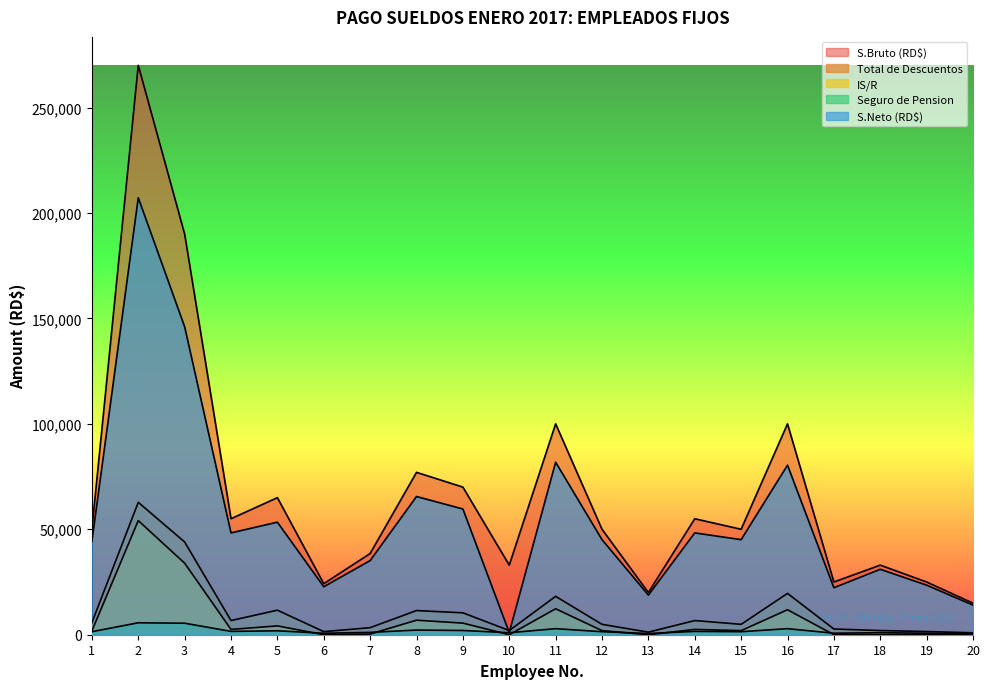

Is it true that S.Bruto (RD$) equals 25000.0 at 17?

True